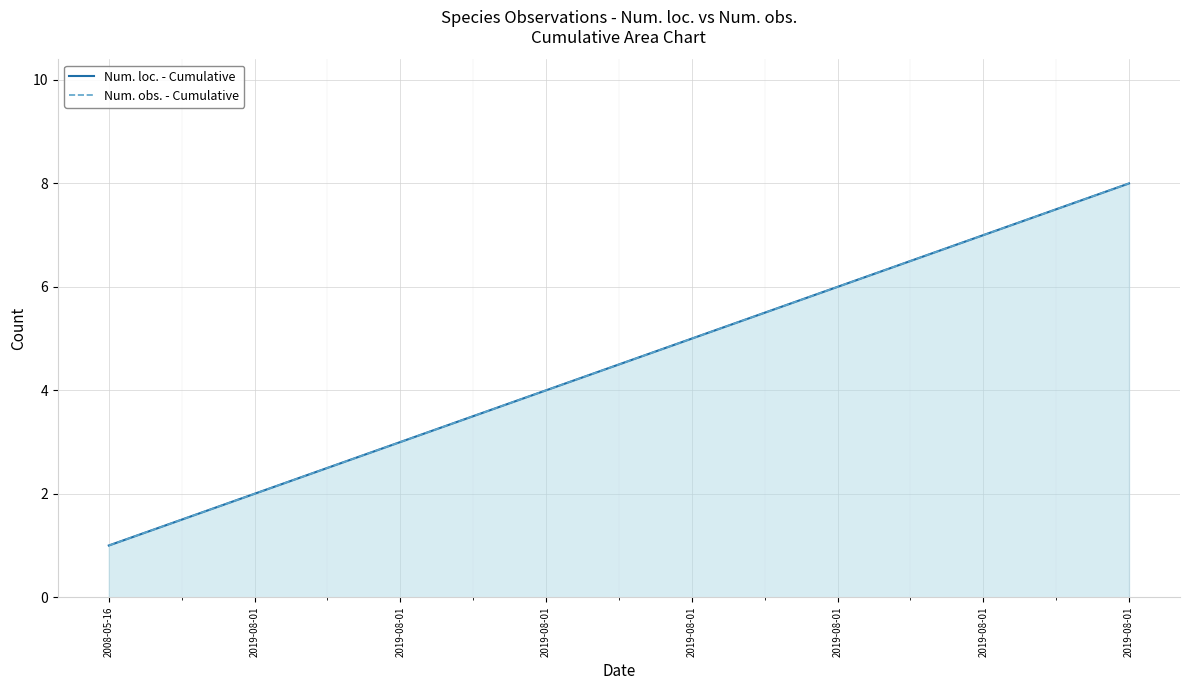

At how many categories does at least one series exceed 1?

7